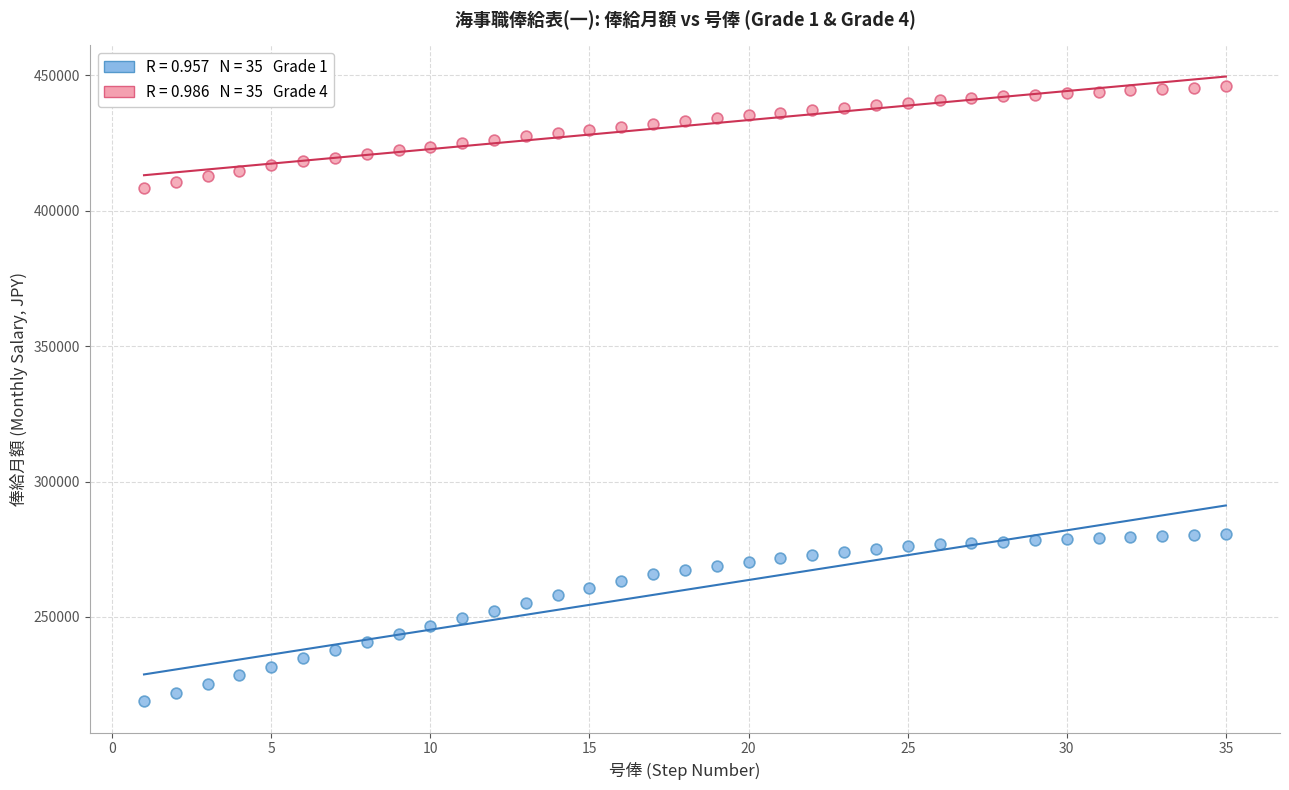

Across all data points, what is the range of X values (max minus min)?

34